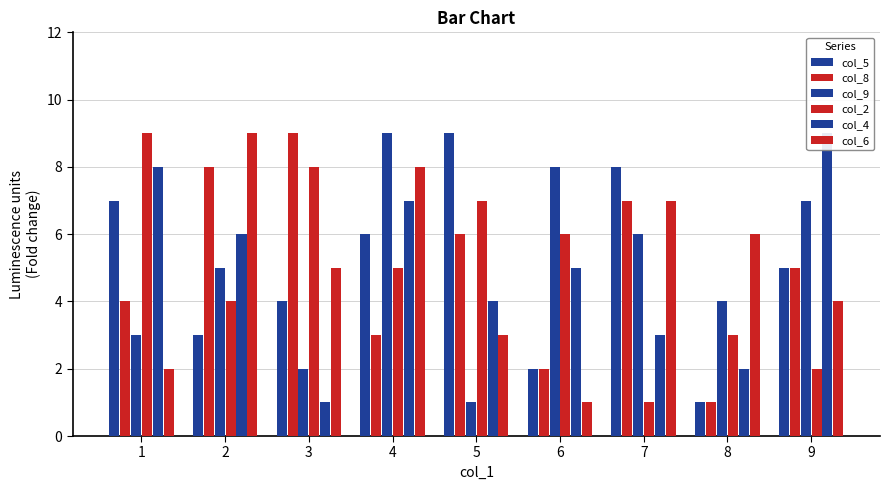

Count the number of categories in the chart.

9